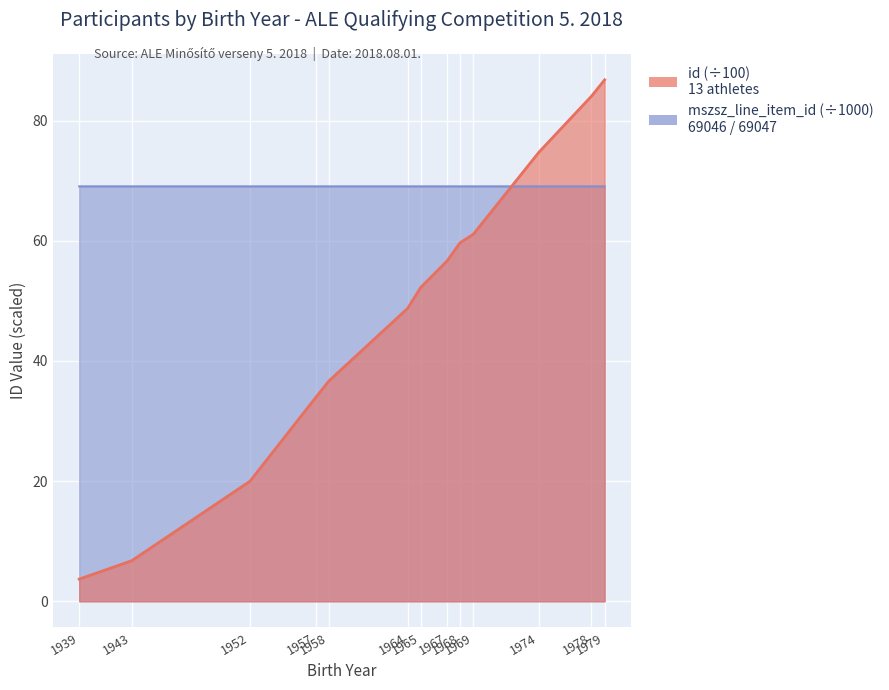

True or false: mszsz_line_item_id has more than 1 interior local peaks.

True